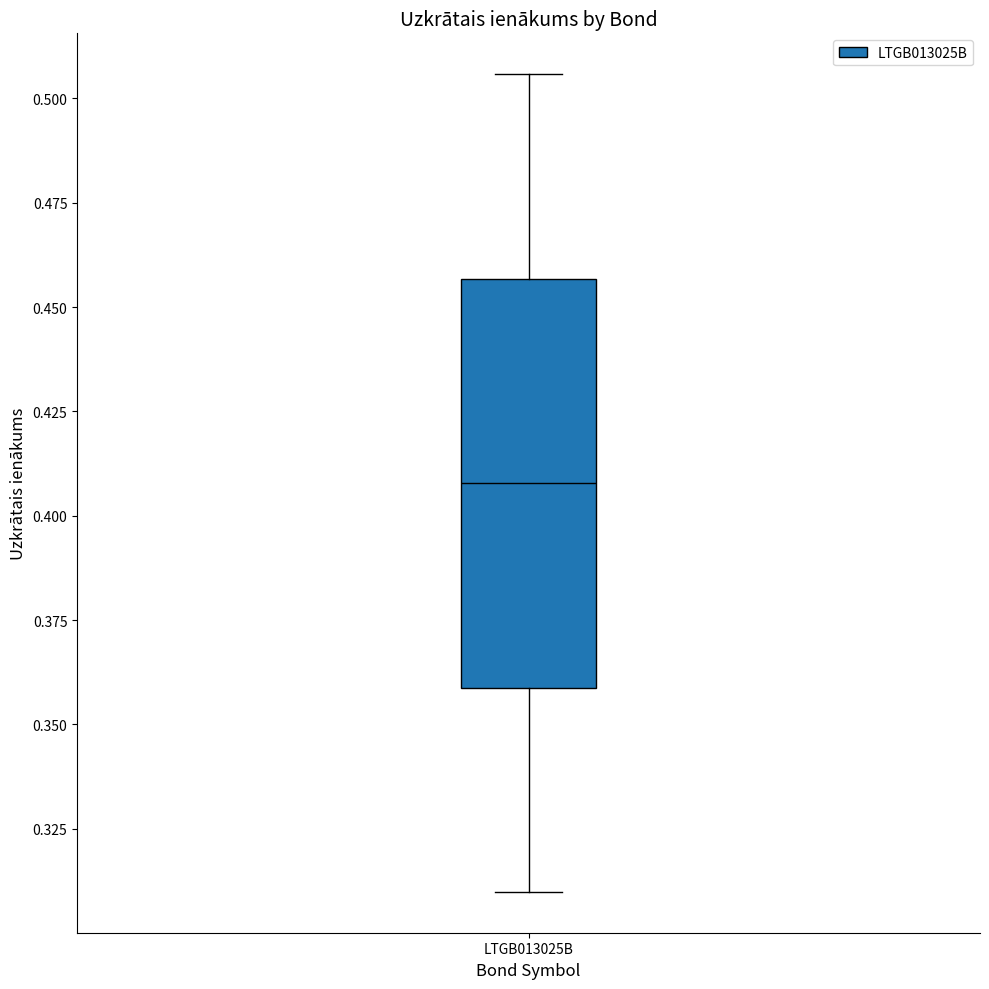

Read this box plot against the y-axis: the position of the median line, the range covered by the box, and the ends of both whiskers. The values are not printed on the chart, so give them approximately, as read against the axis.

median 0.410, box 0.360 to 0.455, whiskers 0.310 to 0.505